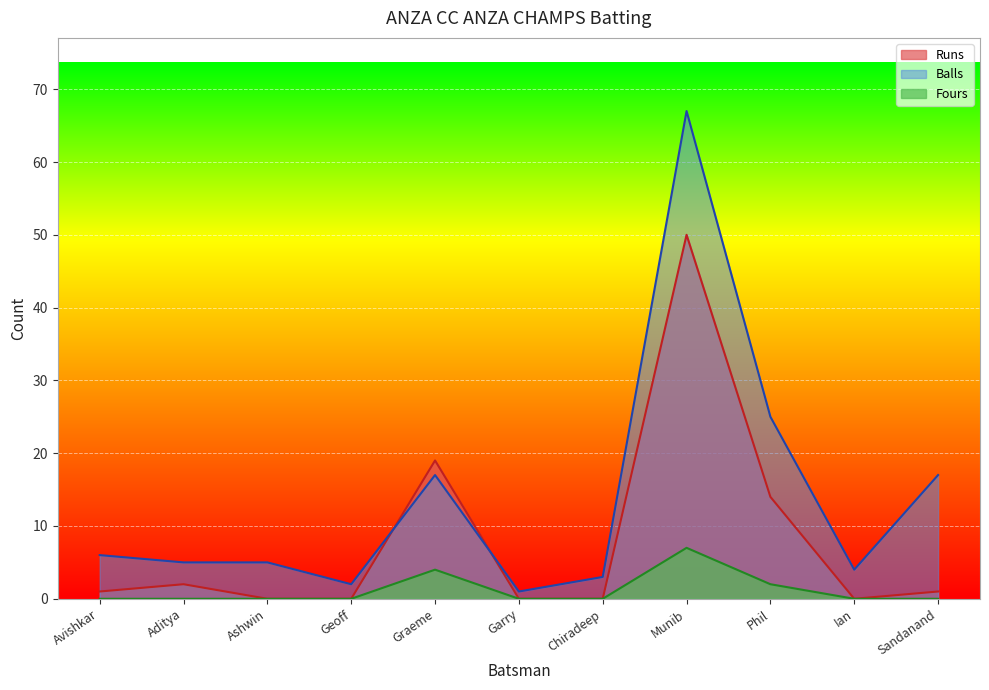

How many categories are shown in the chart?

11